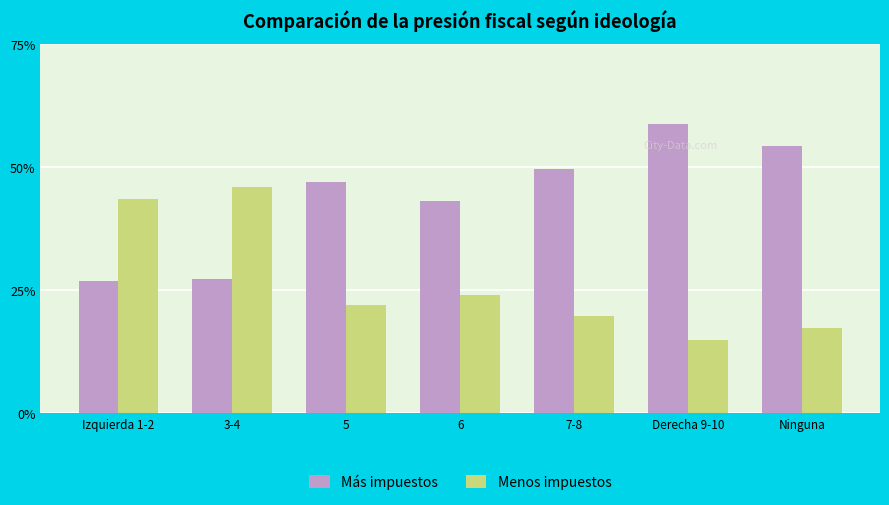

The Más impuestos series shows 40.2 at Izquierda 1-2. True or false?

False